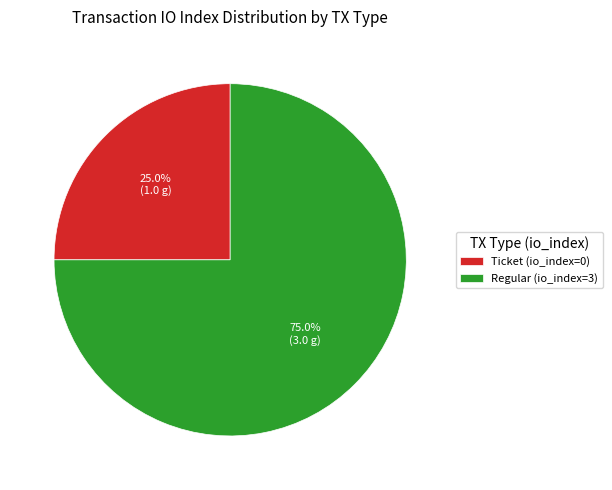

The Regular (io_index=3) slice represents 99% of the pie. True or false?

False